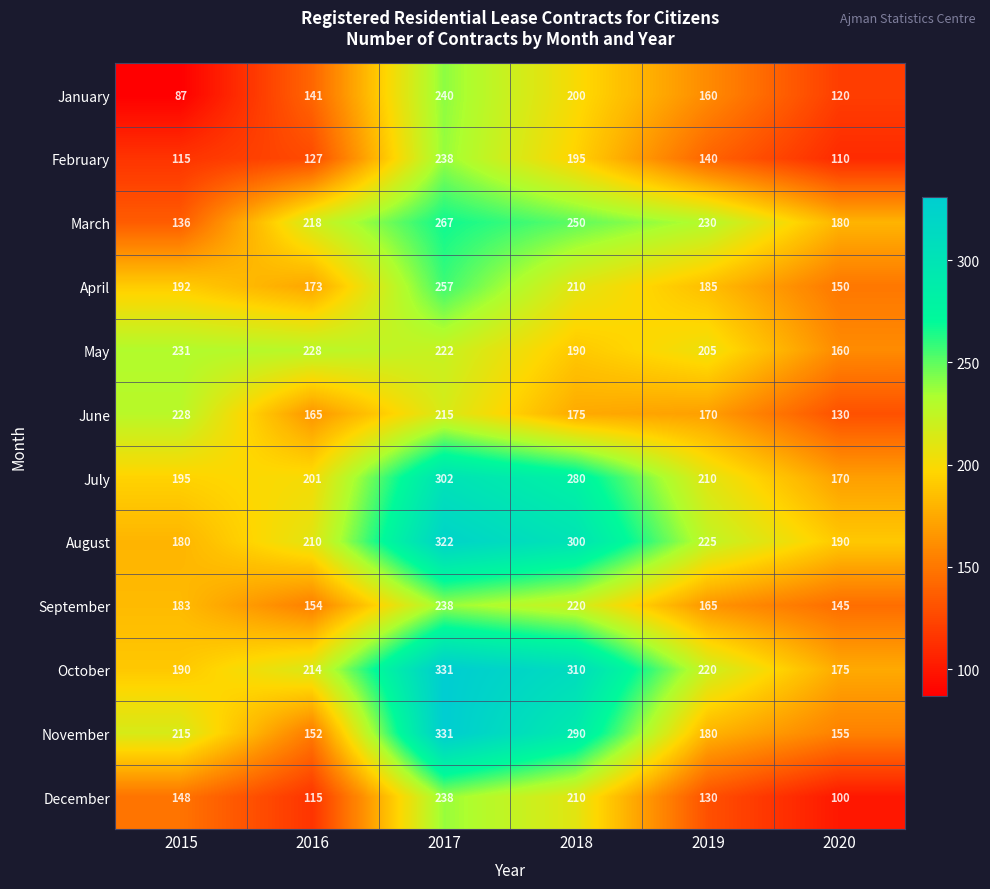

At which label does March first exceed 230?

2017